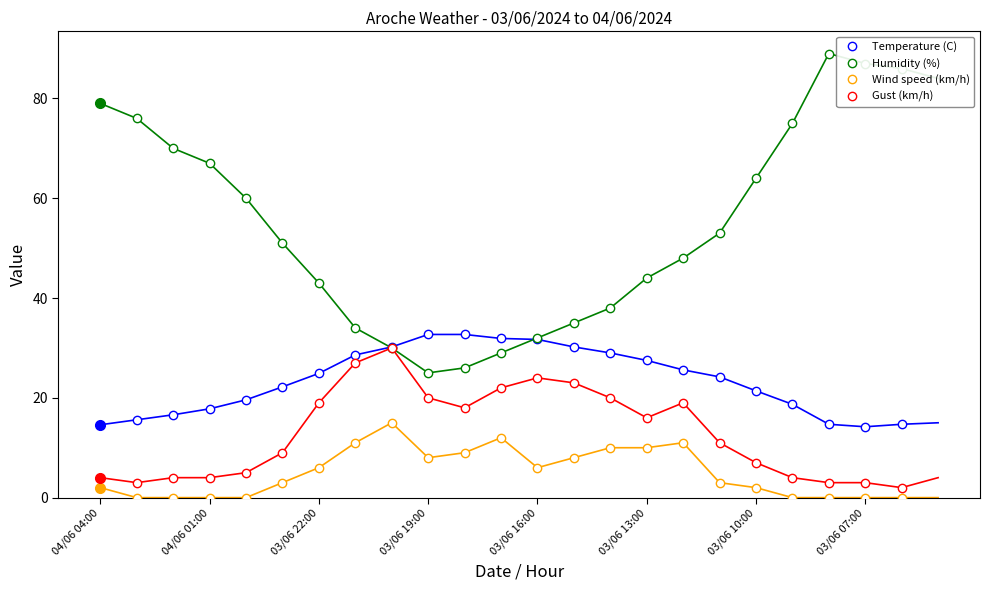

The Humidity (%) series shows 30.2 at 03/06 07:00. True or false?

False